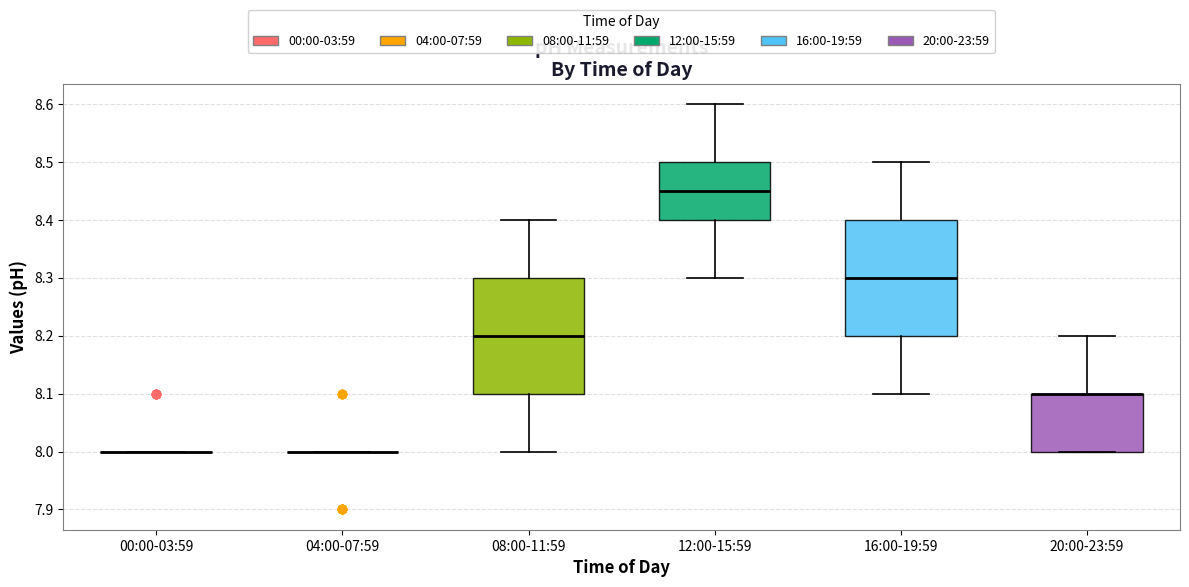

Reading left to right, transcribe this box plot: for each box, give where its median line is, the range the box spans, and where its two whiskers end, as read against the y-axis. The values are not printed on the chart, so give them approximately, as read against the axis.

00:00-03:59: box collapsed to a line at 8.00, whiskers 8.00 to 8.00
04:00-07:59: box collapsed to a line at 8.00, whiskers 8.00 to 8.00
08:00-11:59: median 8.20, box 8.10 to 8.30, whiskers 8.00 to 8.40
12:00-15:59: median 8.45, box 8.40 to 8.50, whiskers 8.30 to 8.60
16:00-19:59: median 8.30, box 8.20 to 8.40, whiskers 8.10 to 8.50
20:00-23:59: median 8.10 (drawn on the box's upper edge), box 8.00 to 8.10, whiskers 8.00 to 8.20